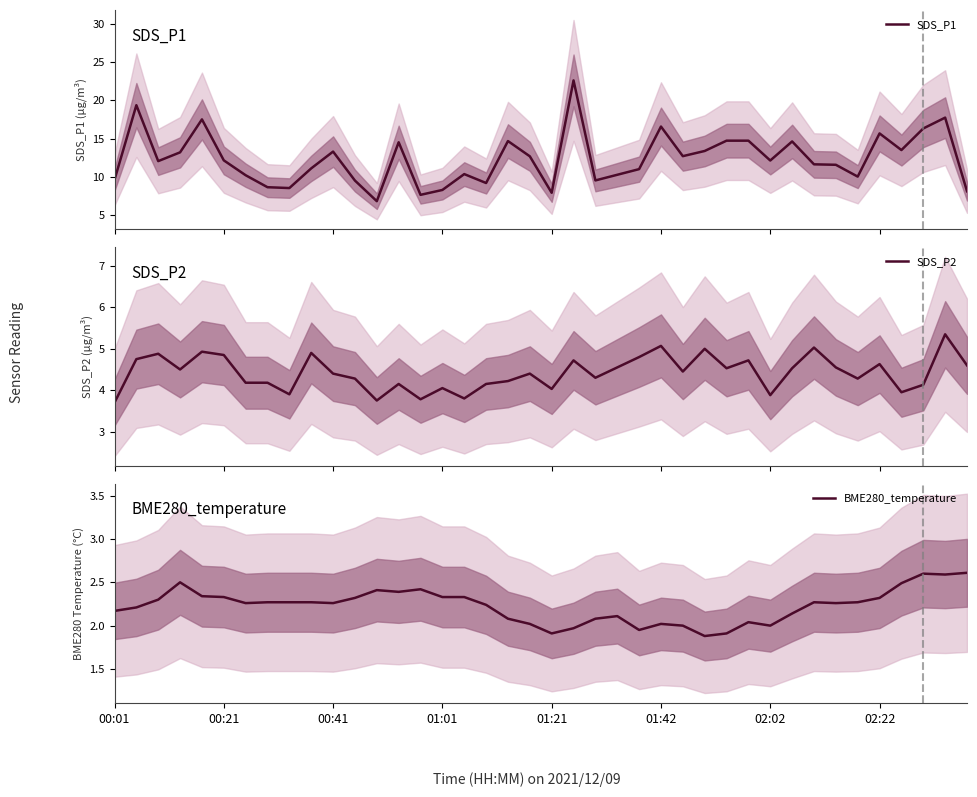

What is the minimum value for SDS_P1?

6.8